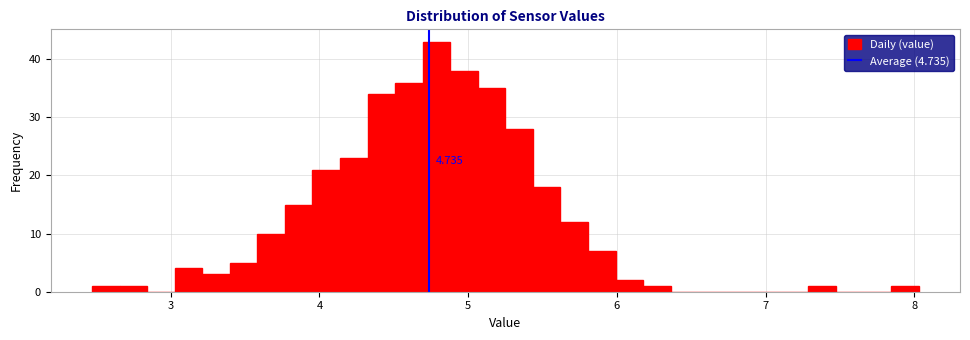

Read against the x-axis, roughly where is the centre of the tallest bar?

4.8